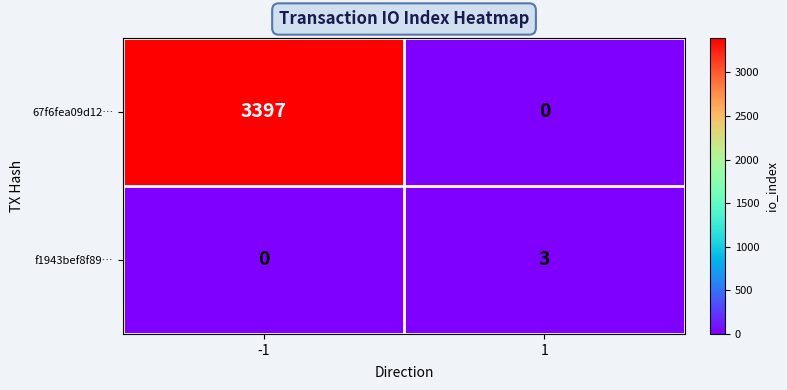

True or false: f1943bef8f89… has a value of 2 at -1.

False